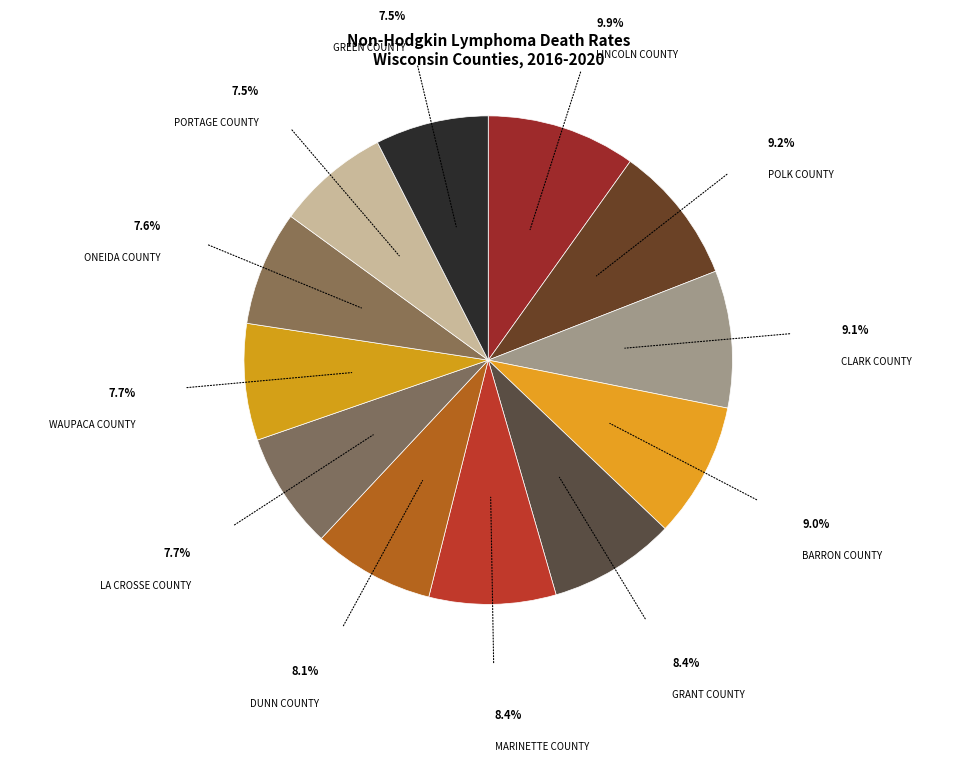

What is the smallest slice in the pie chart?

Portage County